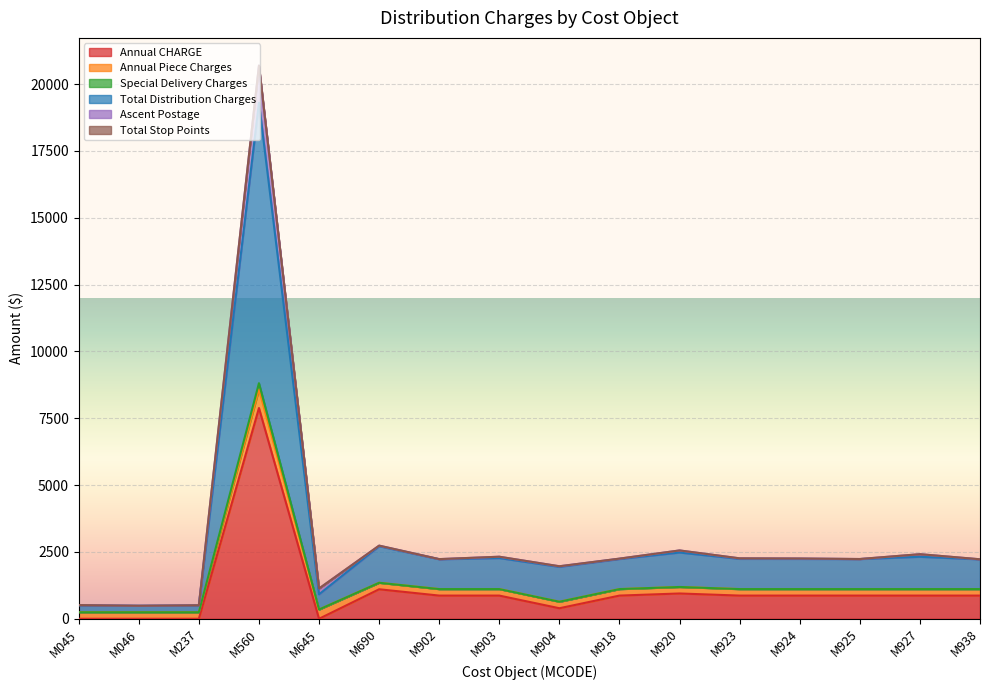

Read the Annual CHARGE value at M927.

867.2